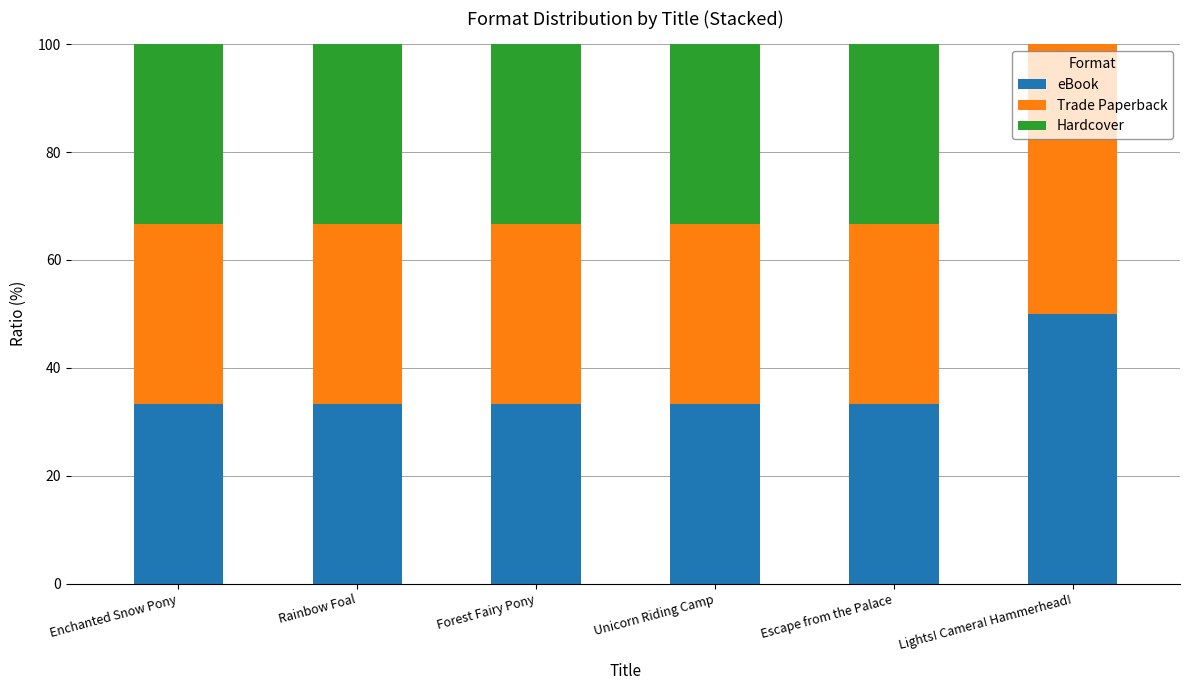

What is the total value across all series at Escape from the Palace?

100.0